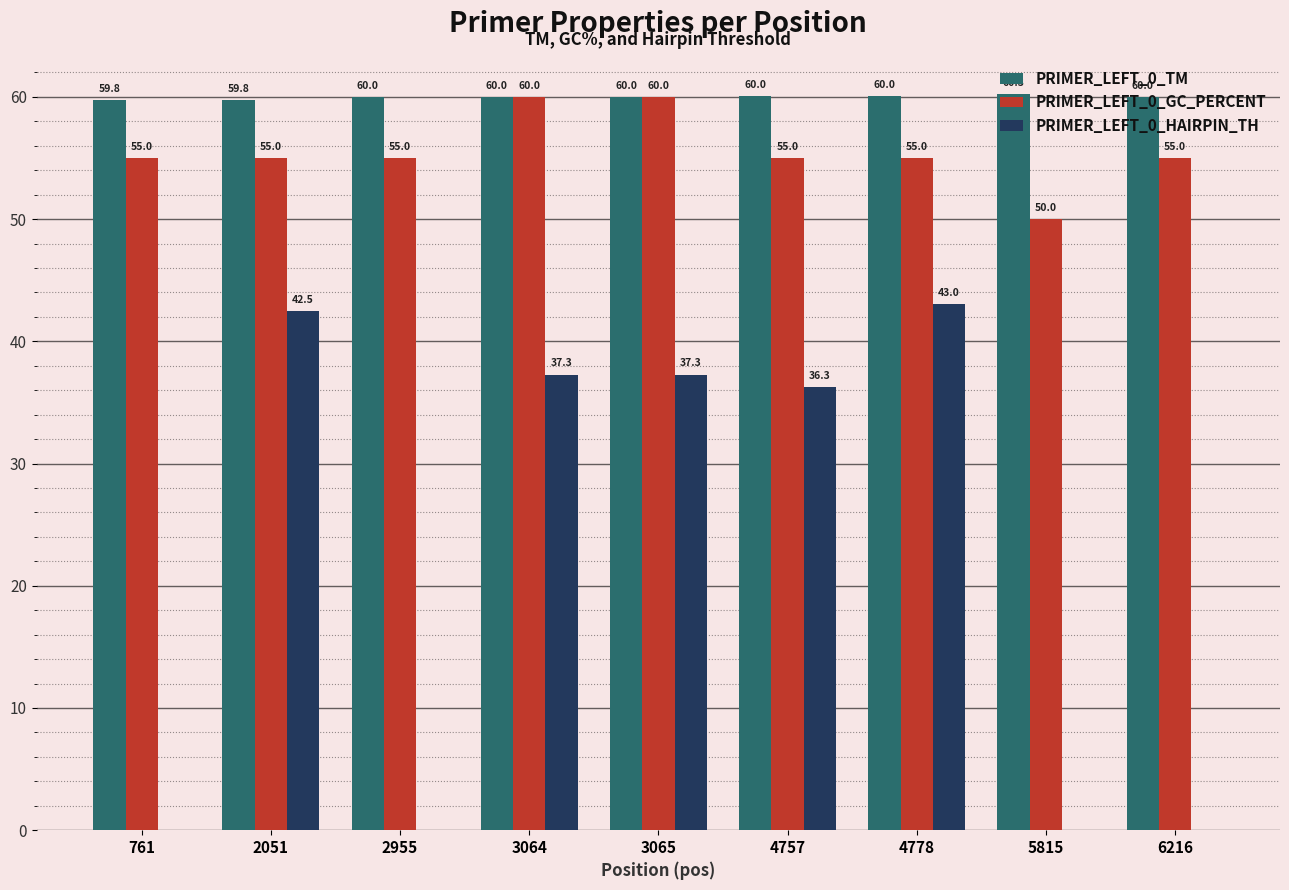

Is the value of PRIMER_LEFT_0_TM at 4757 greater than the value of PRIMER_LEFT_0_HAIRPIN_TH at 3064?

Yes